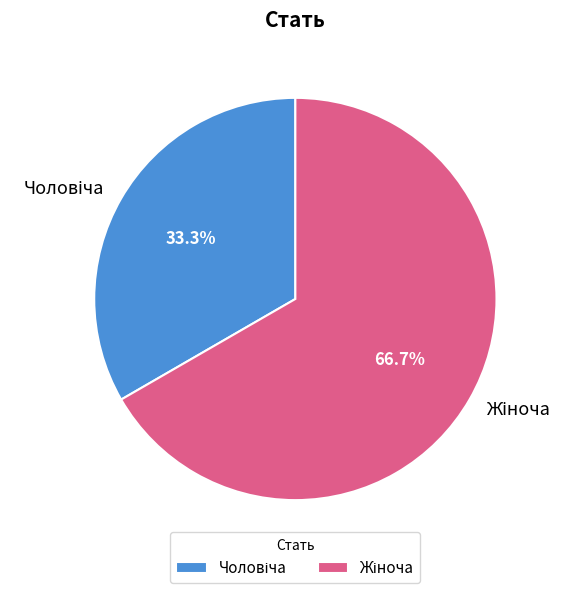

Is there a majority slice in this chart?

Yes